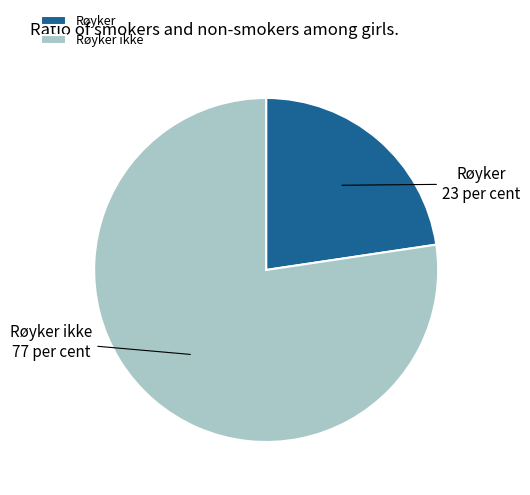

Does Røyker ikke represent more than half of the total?

Yes